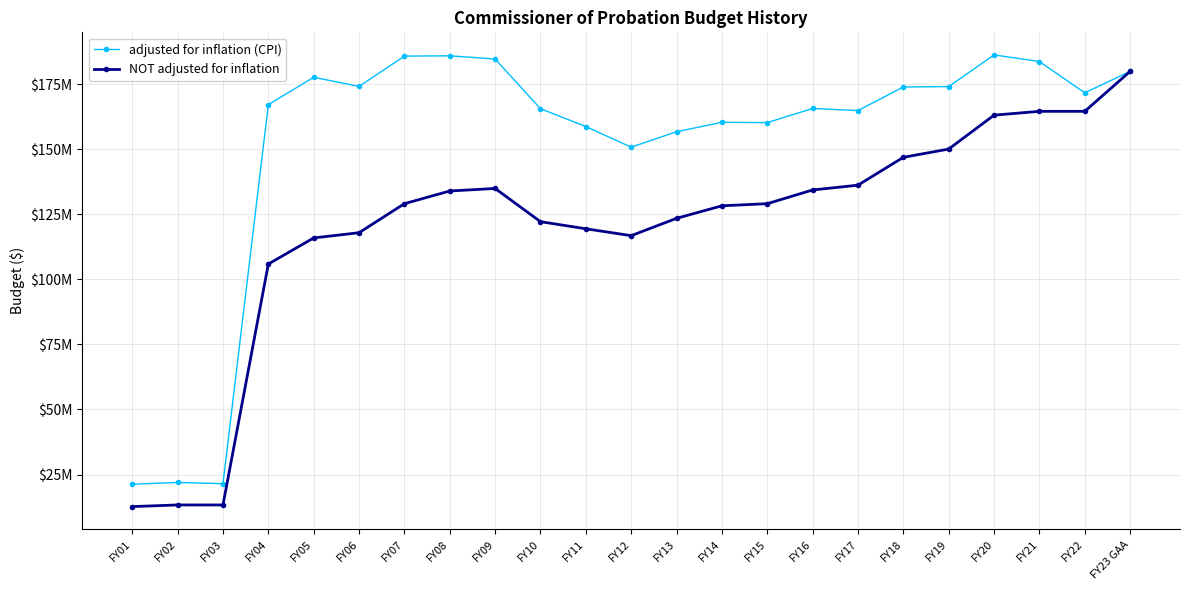

Which series has the widest spread of values?

NOT adjusted for inflation